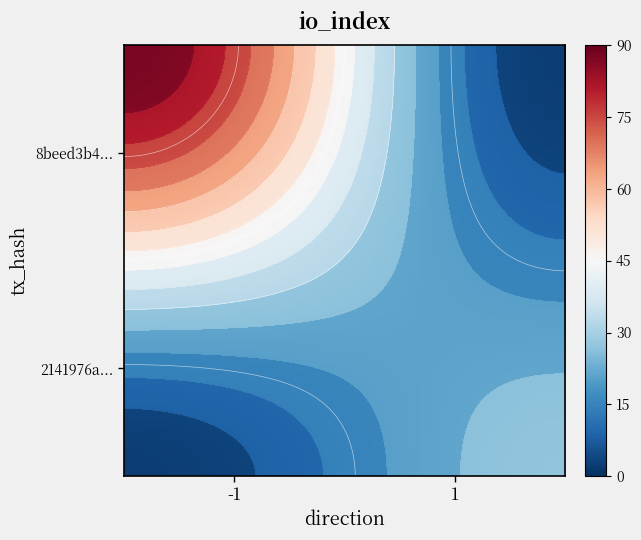

How many data points in 2141976afe935351fd101863fc79e7f3657b430 are less than 28?

1